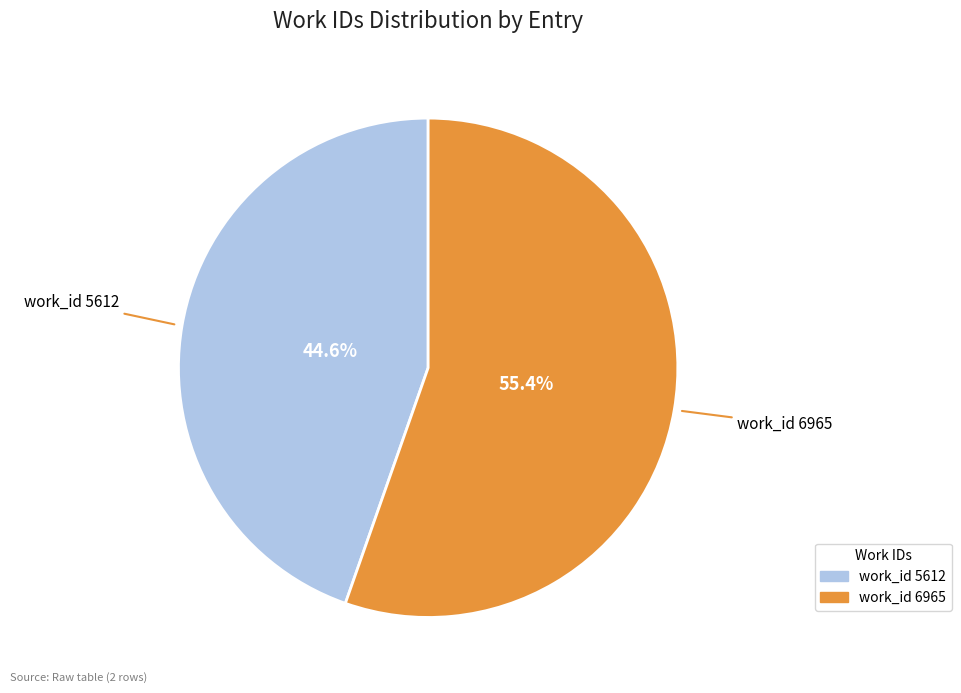

Does work_id 6965 represent more than half of the total?

Yes